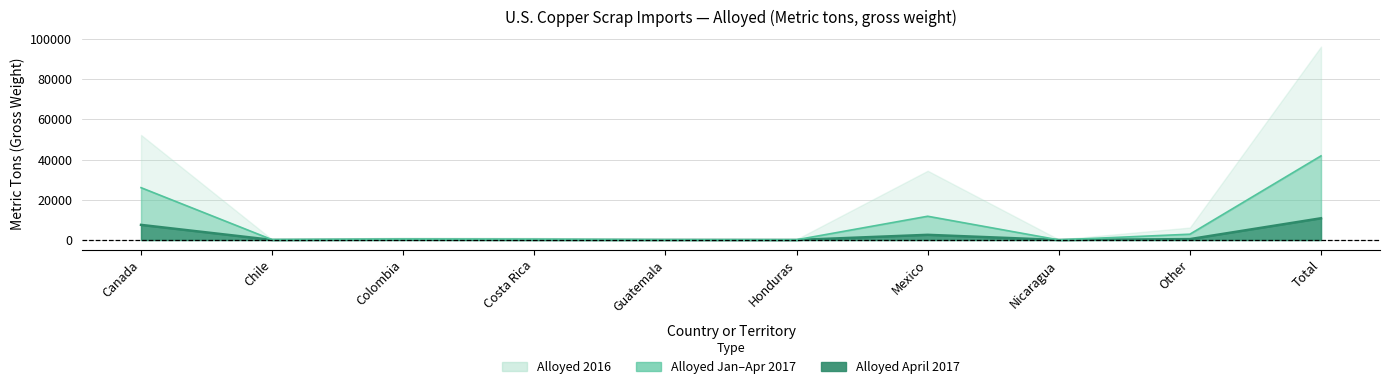

True or false: Alloyed April 2017 and Alloyed 2016 intersect in this chart.

False